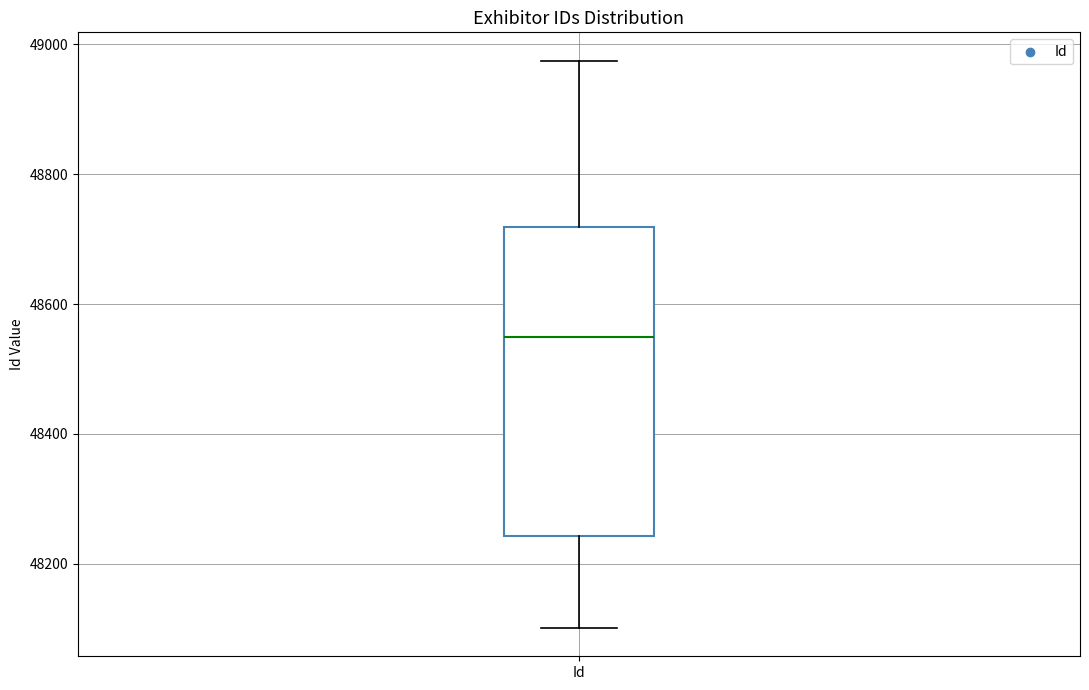

Transcribe this box plot: give where the median line is, the range the box spans, and where the two whiskers end, as read against the y-axis. The values are not printed on the chart, so give them approximately, as read against the axis.

median 48560, box 48240 to 48720, whiskers 48100 to 48980